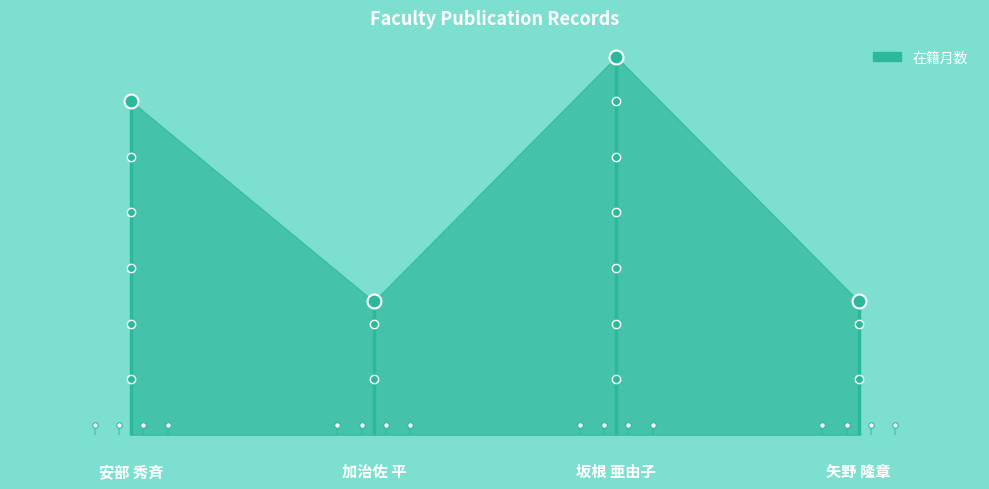

What position from the left is 坂根 亜由子?

3